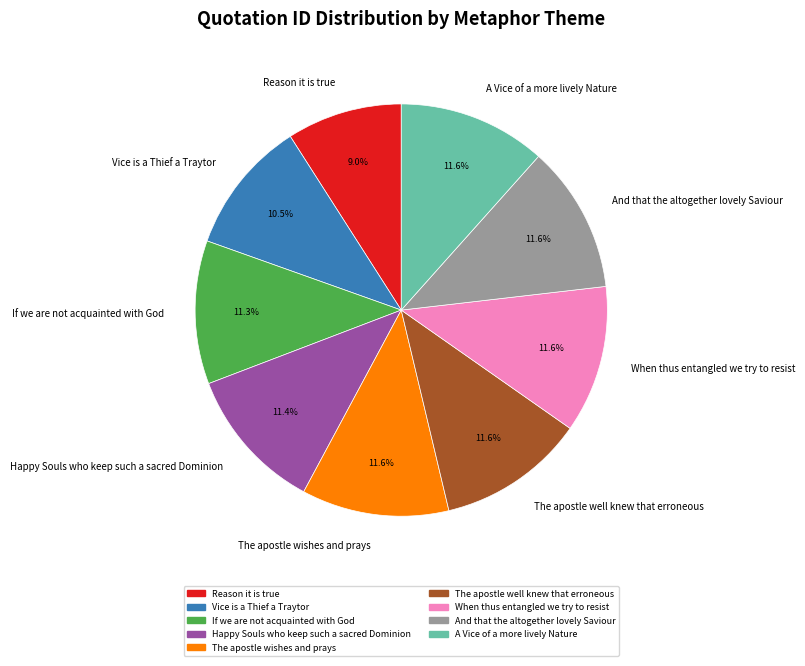

Approximately how many times larger is the value at When thus entangled we try to resist compared to Happy Souls who keep such a sacred Dominion?

1.0